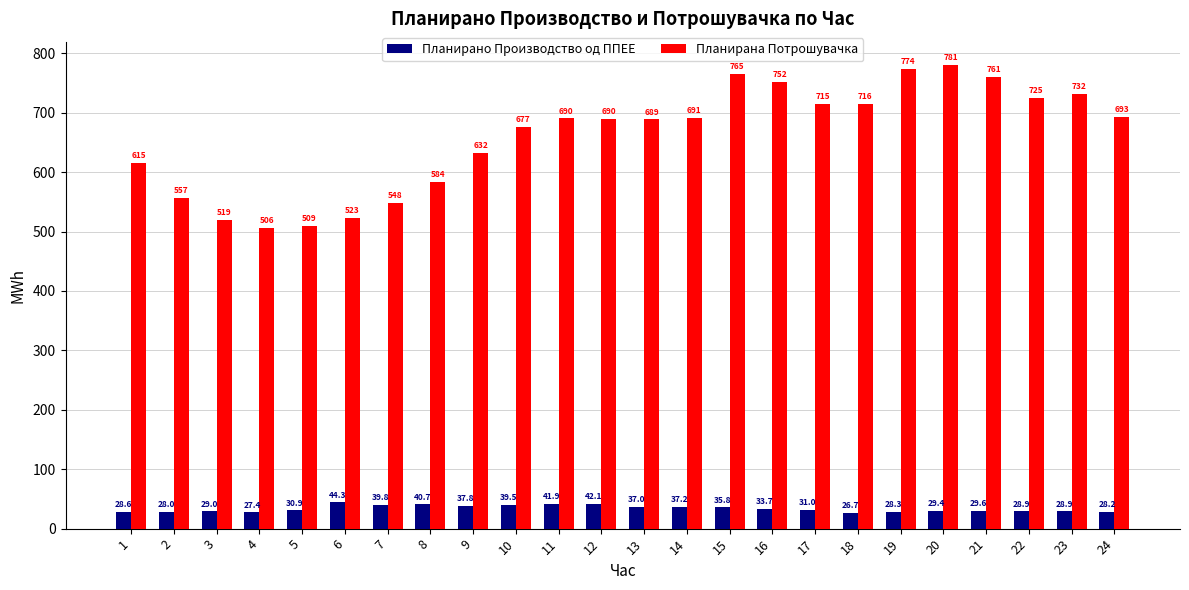

The value of Планирано Производство од ППЕЕ at 9 is 37.8. True or false?

True